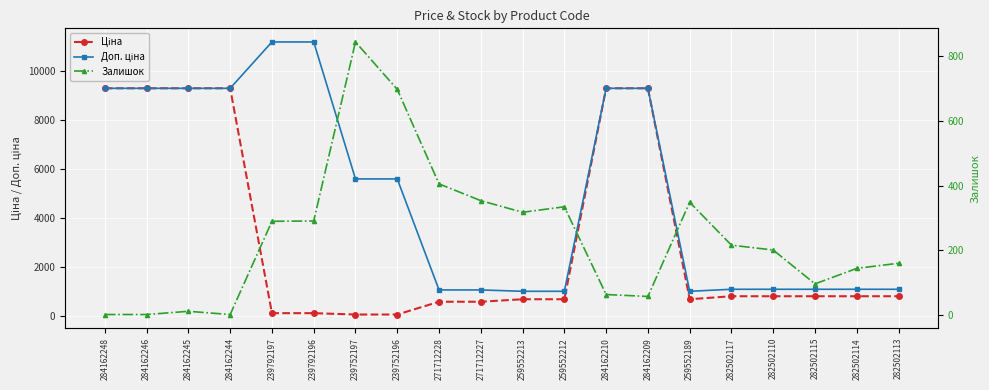

At which label does Доп. ціна first exceed 5591?

284162248